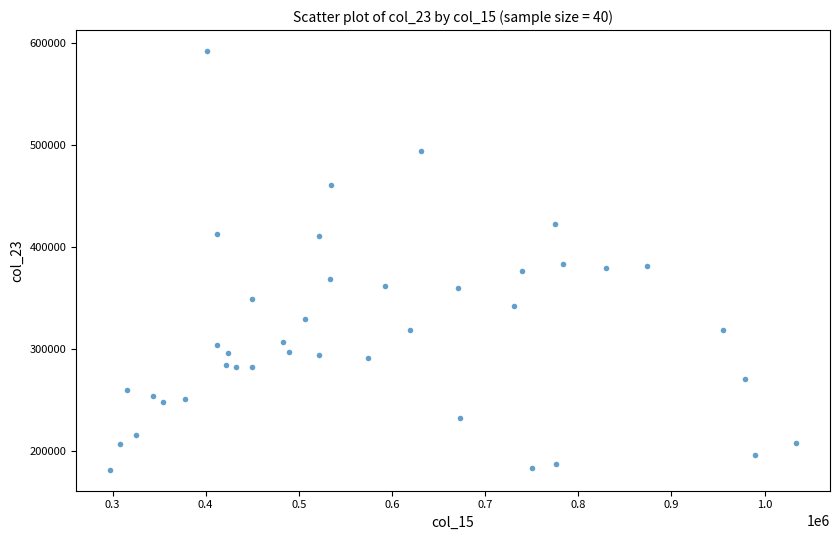

What is the range of X values (max minus min)?

735667.1